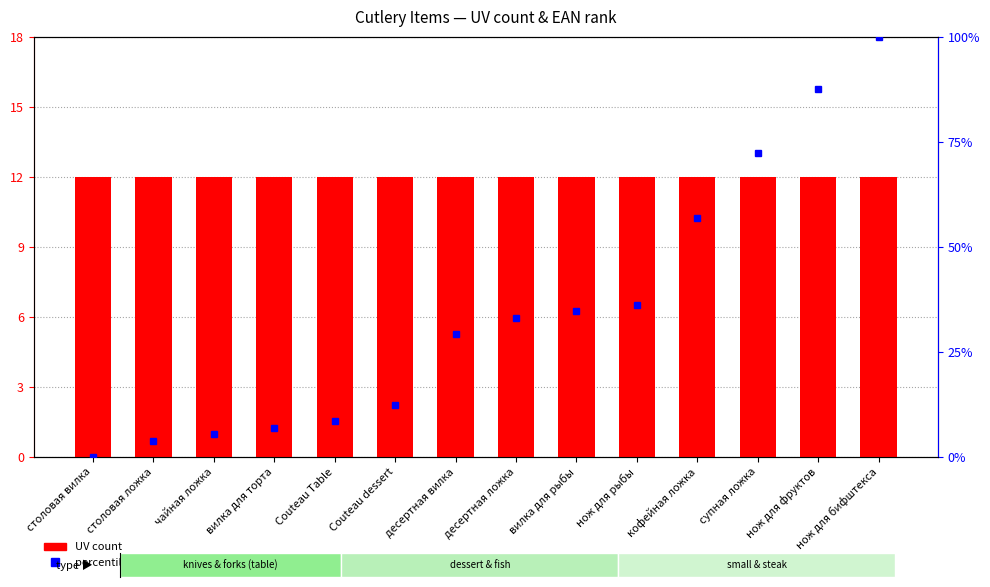

Is it true that percentile rank within the sample equals 33.1 at десертная ложка?

True